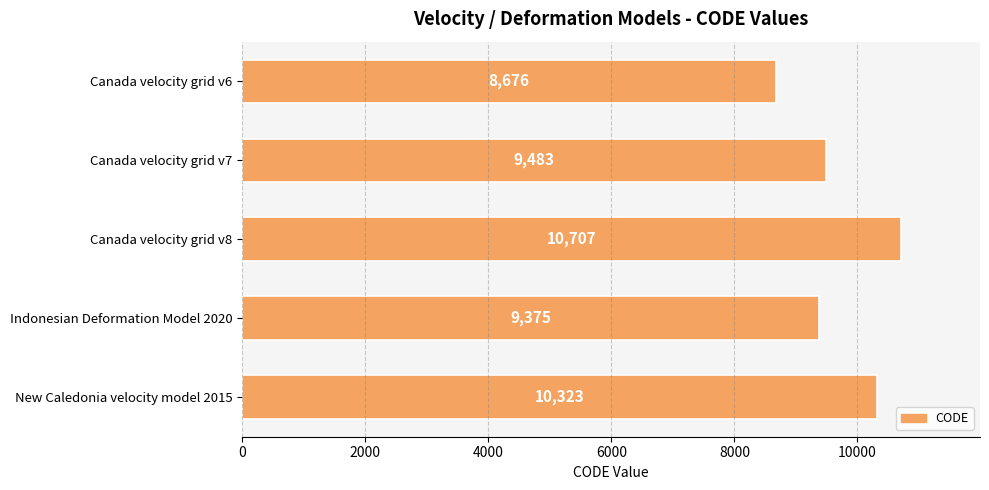

Reading top to bottom, transcribe all the data shown in this chart.

8676	9483	10707	9375	10323